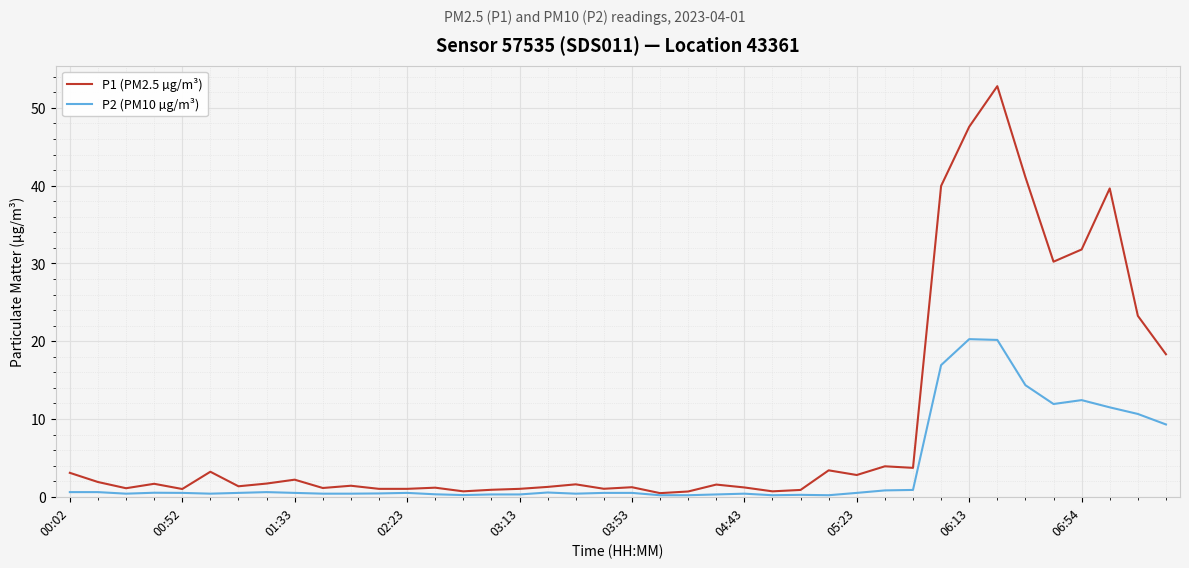

Which series has the largest total across all categories?

P1 (PM2.5 µg/m³)